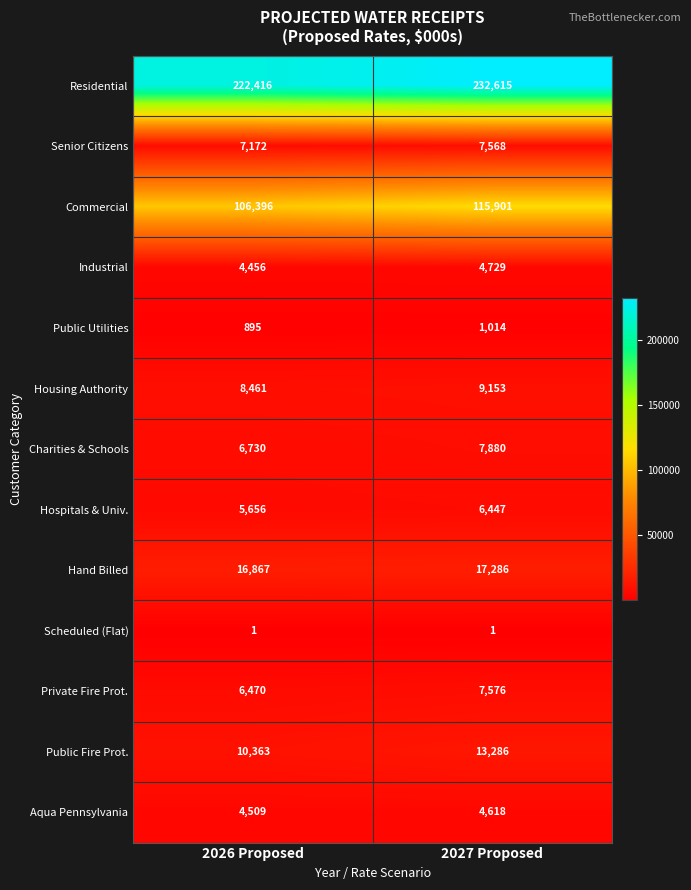

What is the maximum value for Aqua Pennsylvania?

4618